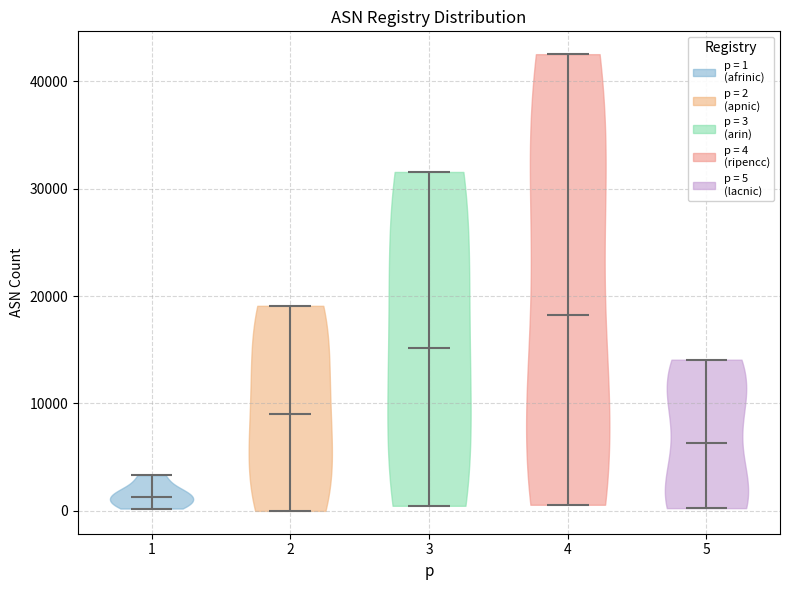

Reading left to right, read every violin against the y-axis: where its median line is, and the lowest and highest points it reaches. The values are not printed on the chart, so give them approximately, as read against the axis.

1: median line 1000, lowest point 0, highest point 3000
2: median line 9000, lowest point 0, highest point 19000
3: median line 15000, lowest point 0, highest point 32000
4: median line 18000, lowest point 1000, highest point 43000
5: median line 6000, lowest point 0, highest point 14000